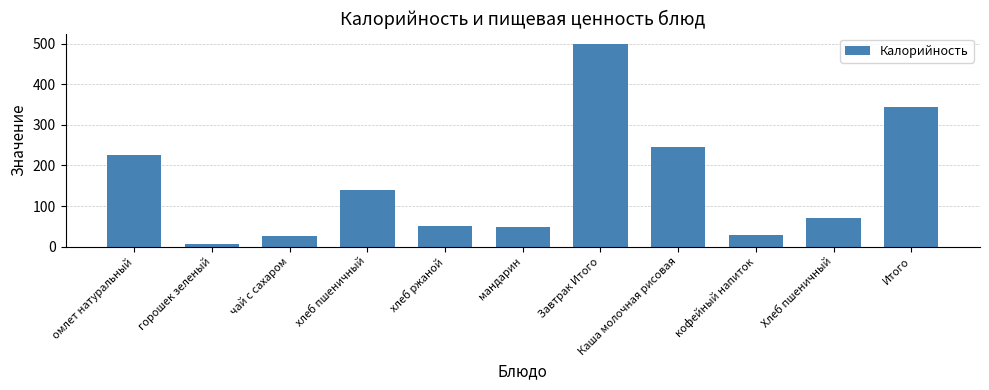

What is the ratio of the value at хлеб пшеничный to the value at Завтрак Итого?

0.3